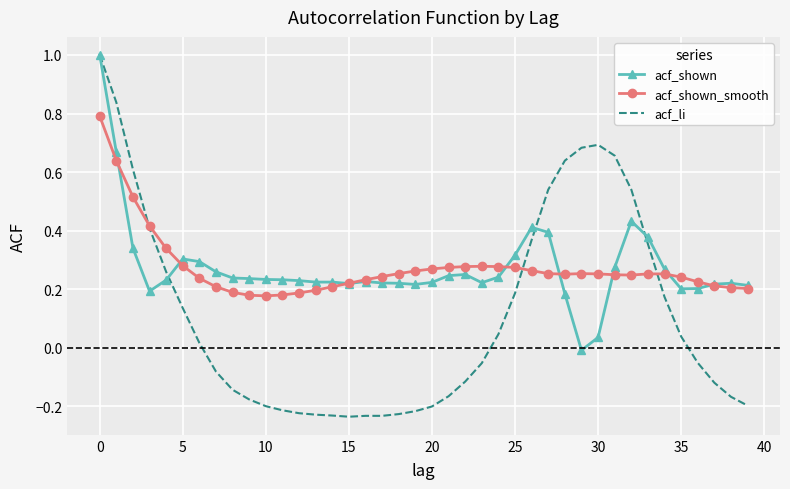

How many interior local peaks does the acf_shown series have?

6